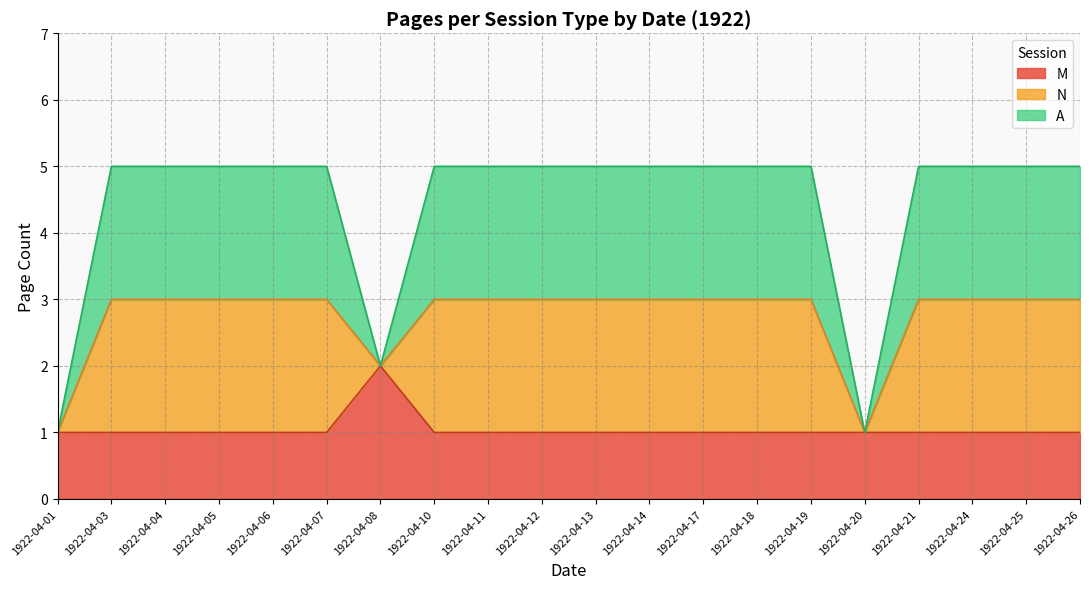

How many times do M and A cross each other?

5